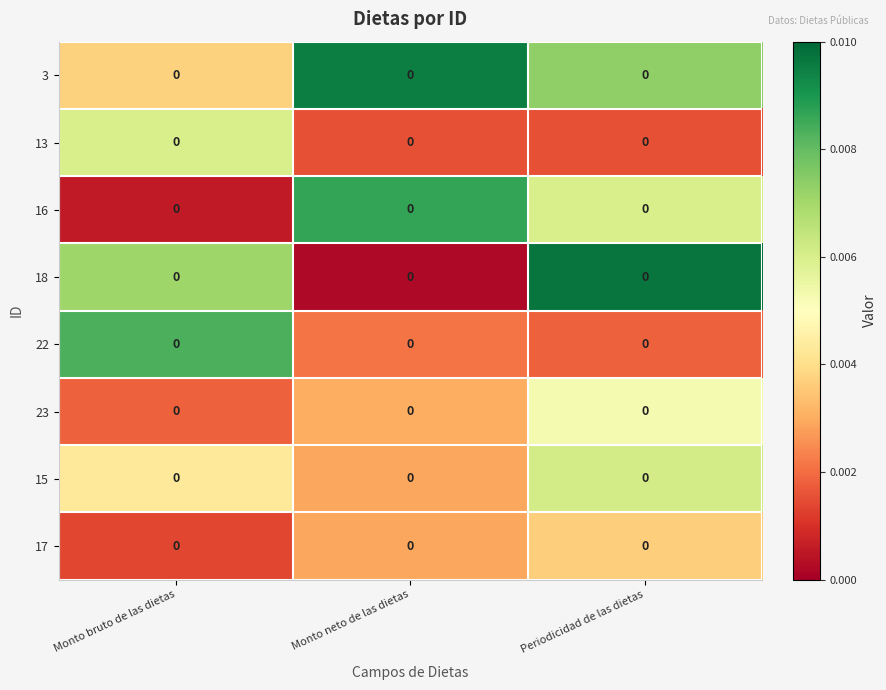

List the series in order of their peak value, highest first.

18, 3, 16, 22, 15, 13, 23, 17